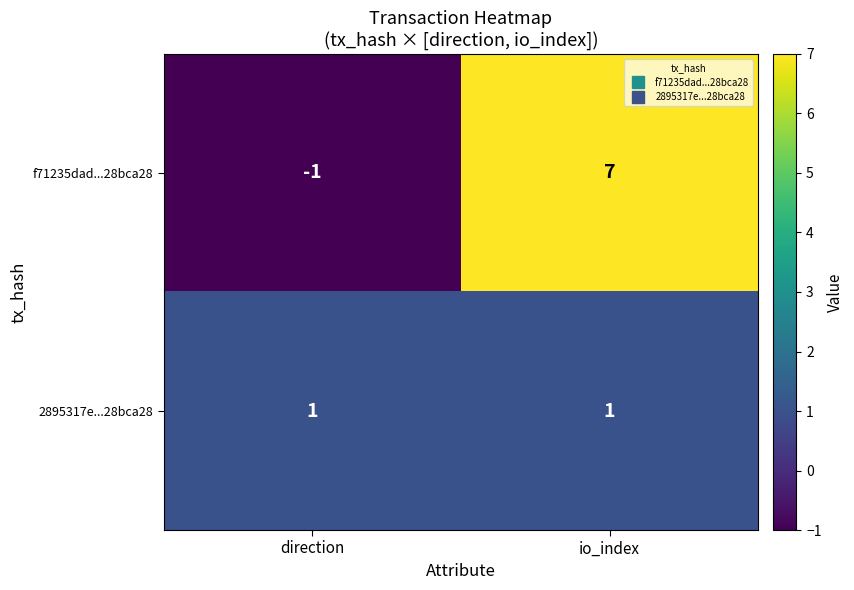

List the series in order of their peak value, lowest first.

2895317e...28bca28, f71235dad...28bca28